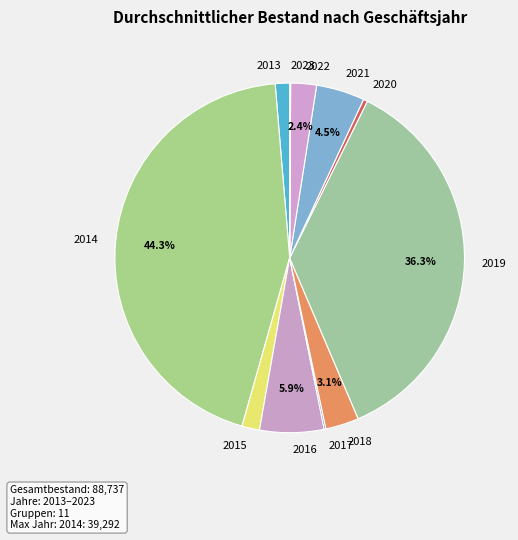

Do 2015 and 2016 together represent more than half of the pie?

No